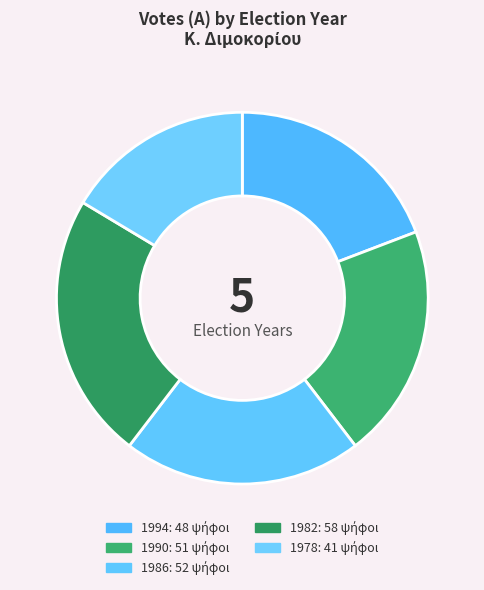

To the nearest percent, what portion does 1978 represent?

16%